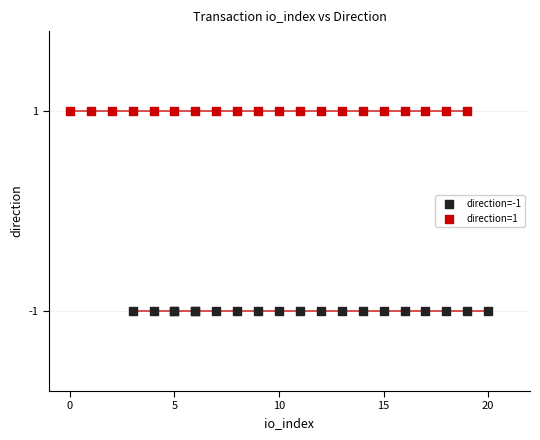

Which series contains the lowest Y value?

direction=-1